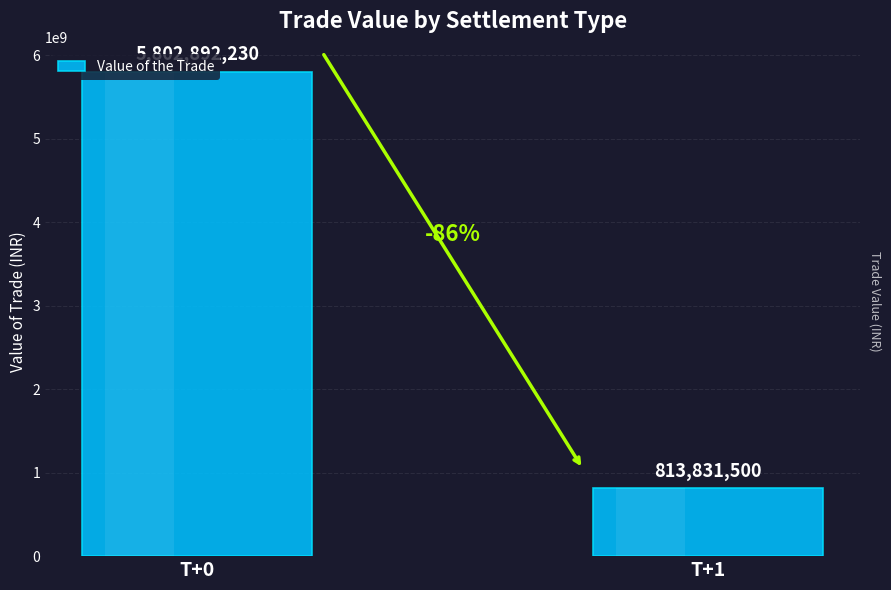

Count the values in the range 813831500 to 5802892230.

2